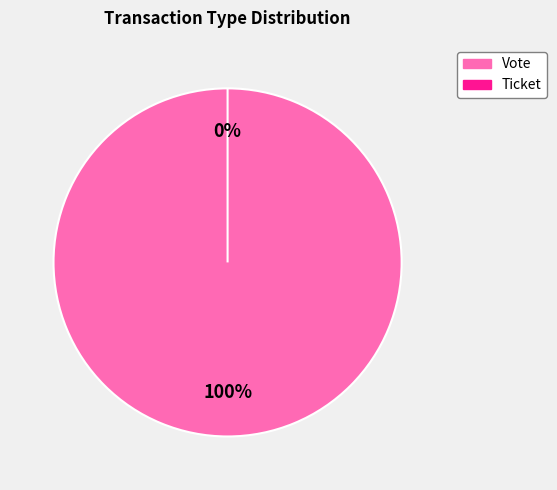

To the nearest percent, what is the average slice percentage?

50%